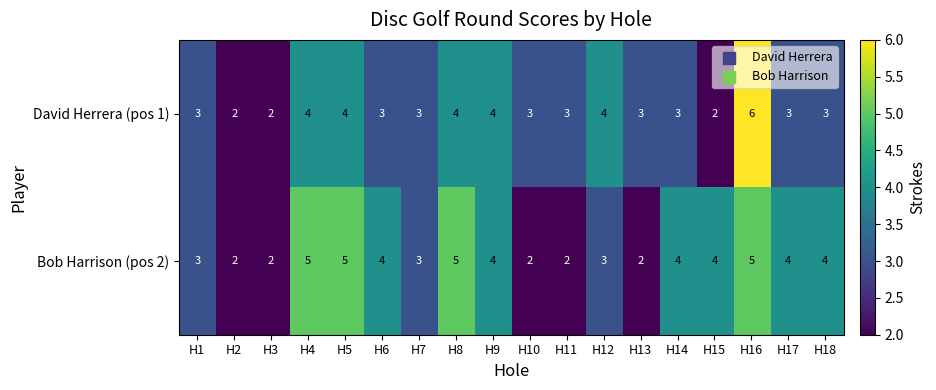

What is the sum of the David Herrera (pos 1) values at H12 and H10?

7